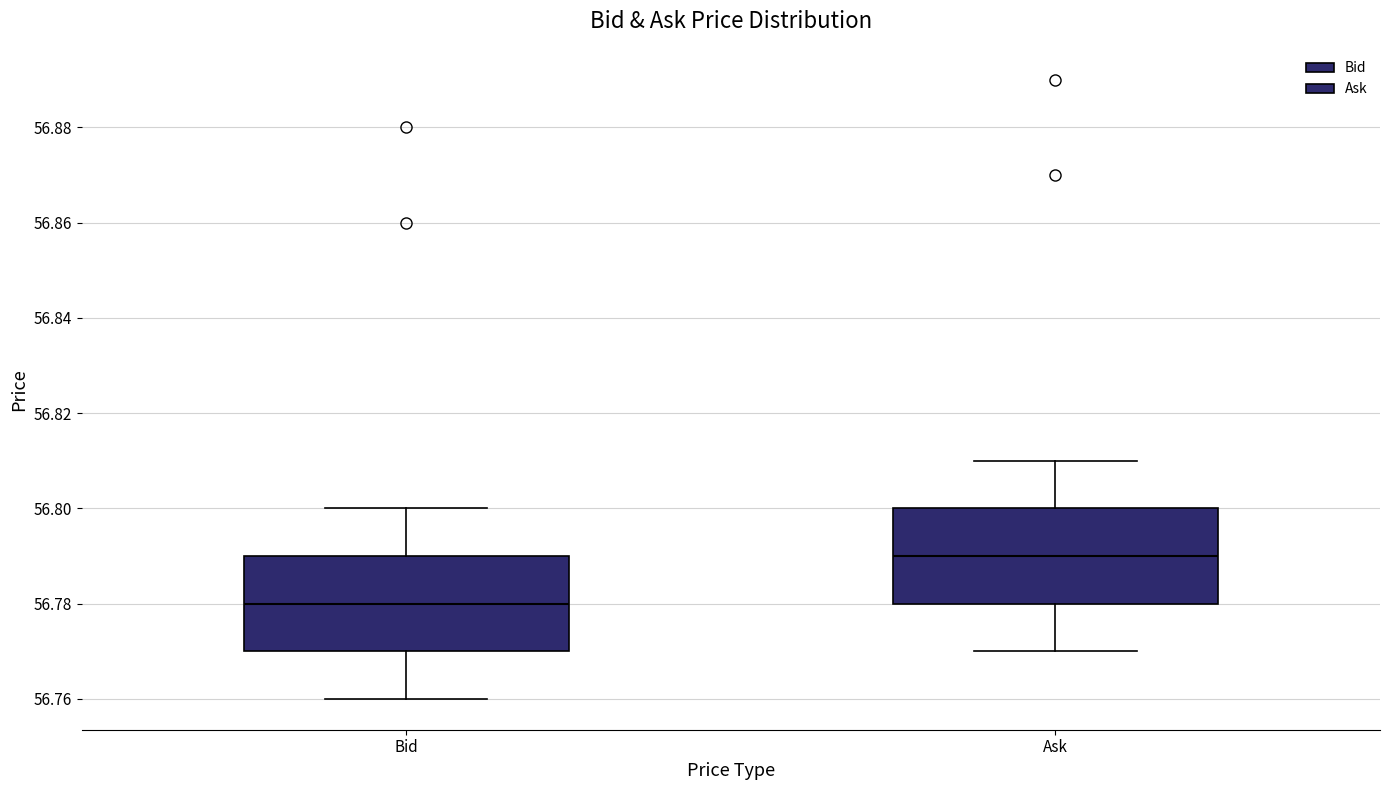

Which box has the highest median line?

Ask